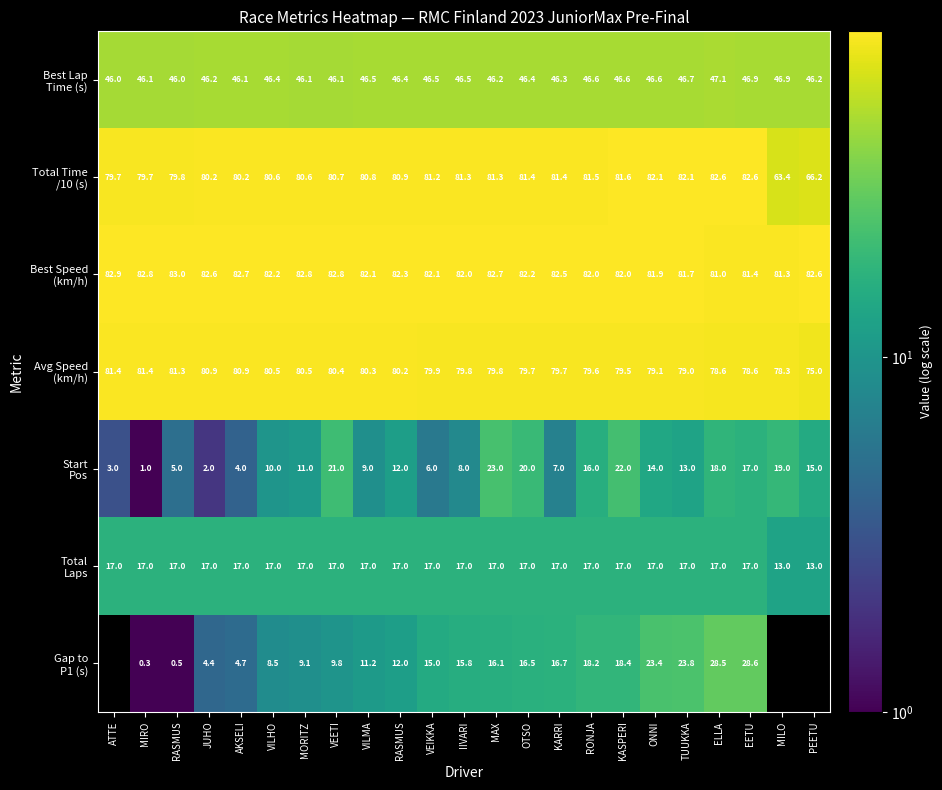

Between RASMUS and ONNI, which series saw the biggest shift?

Gap to P1 (s)